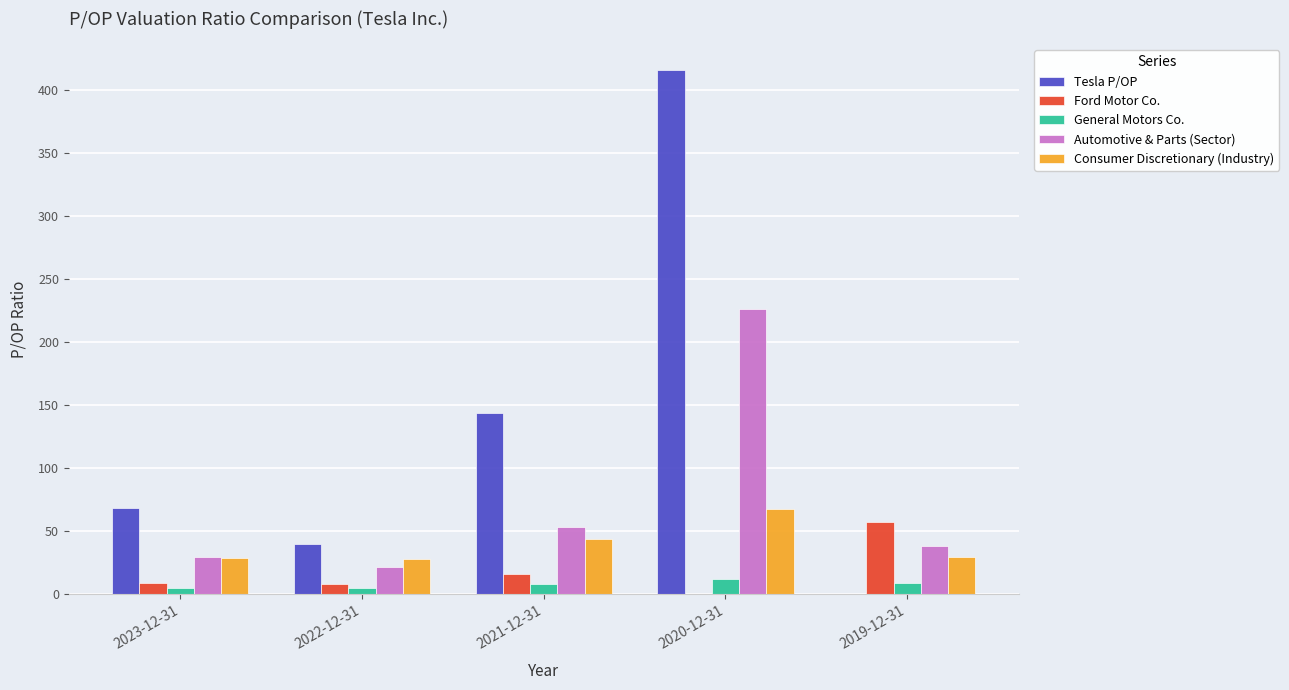

Does the chart contain stacked bars?

No